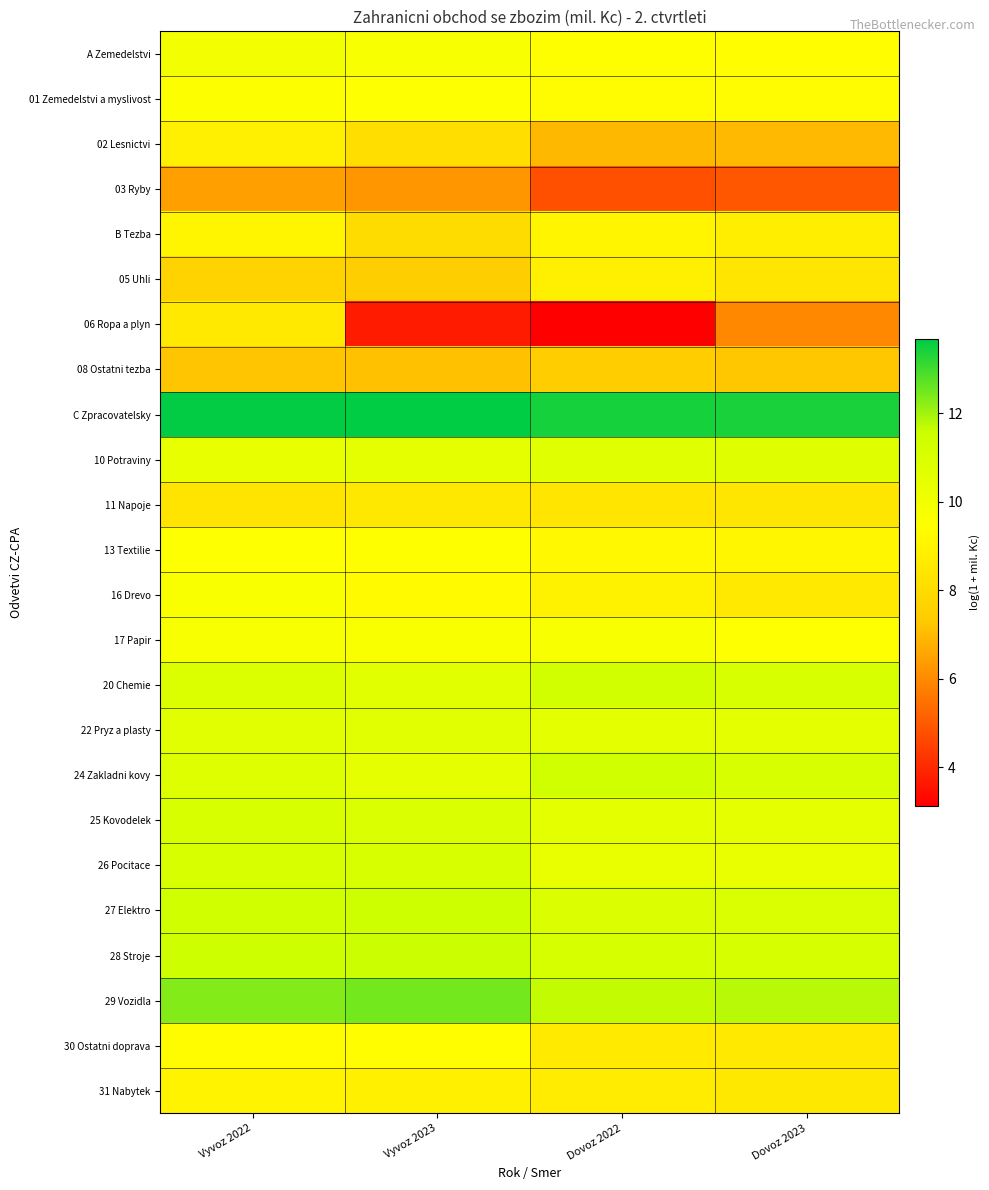

Reading left to right, extract all data points from this chart.

A Zemedelstvi: Vyvoz 2022=9.9	Vyvoz 2023=9.7	Dovoz 2022=9.4	Dovoz 2023=9.4
01 Zemedelstvi a myslivost: Vyvoz 2022=9.5	Vyvoz 2023=9.5	Dovoz 2022=9.3	Dovoz 2023=9.3
02 Lesnictvi: Vyvoz 2022=8.8	Vyvoz 2023=8.1	Dovoz 2022=7.0	Dovoz 2023=7.0
03 Ryby: Vyvoz 2022=6.5	Vyvoz 2023=6.3	Dovoz 2022=4.8	Dovoz 2023=5.0
B Tezba: Vyvoz 2022=9.1	Vyvoz 2023=8.0	Dovoz 2022=9.1	Dovoz 2023=8.8
05 Uhli: Vyvoz 2022=7.7	Vyvoz 2023=7.5	Dovoz 2022=8.8	Dovoz 2023=8.4
06 Ropa a plyn: Vyvoz 2022=8.6	Vyvoz 2023=3.7	Dovoz 2022=3.1	Dovoz 2023=6.0
08 Ostatni tezba: Vyvoz 2022=7.2	Vyvoz 2023=7.1	Dovoz 2022=7.4	Dovoz 2023=7.3
C Zpracovatelsky: Vyvoz 2022=13.6	Vyvoz 2023=13.7	Dovoz 2022=13.4	Dovoz 2023=13.4
10 Potraviny: Vyvoz 2022=10.4	Vyvoz 2023=10.5	Dovoz 2022=10.7	Dovoz 2023=10.7
11 Napoje: Vyvoz 2022=8.4	Vyvoz 2023=8.5	Dovoz 2022=8.4	Dovoz 2023=8.5
13 Textilie: Vyvoz 2022=9.5	Vyvoz 2023=9.4	Dovoz 2022=9.2	Dovoz 2023=9.1
16 Drevo: Vyvoz 2022=9.6	Vyvoz 2023=9.3	Dovoz 2022=8.9	Dovoz 2023=8.6
17 Papir: Vyvoz 2022=9.8	Vyvoz 2023=9.6	Dovoz 2022=9.7	Dovoz 2023=9.5
20 Chemie: Vyvoz 2022=10.9	Vyvoz 2023=10.6	Dovoz 2022=11.3	Dovoz 2023=11.1
22 Pryz a plasty: Vyvoz 2022=10.7	Vyvoz 2023=10.7	Dovoz 2022=10.6	Dovoz 2023=10.6
24 Zakladni kovy: Vyvoz 2022=10.8	Vyvoz 2023=10.5	Dovoz 2022=11.4	Dovoz 2023=11.1
25 Kovodelek: Vyvoz 2022=11.0	Vyvoz 2023=10.9	Dovoz 2022=10.5	Dovoz 2023=10.5
26 Pocitace: Vyvoz 2022=11.1	Vyvoz 2023=11.0	Dovoz 2022=10.4	Dovoz 2023=10.3
27 Elektro: Vyvoz 2022=11.4	Vyvoz 2023=11.5	Dovoz 2022=10.9	Dovoz 2023=11.0
28 Stroje: Vyvoz 2022=11.5	Vyvoz 2023=11.6	Dovoz 2022=11.1	Dovoz 2023=11.1
29 Vozidla: Vyvoz 2022=12.3	Vyvoz 2023=12.5	Dovoz 2022=11.7	Dovoz 2023=11.8
30 Ostatni doprava: Vyvoz 2022=9.4	Vyvoz 2023=9.4	Dovoz 2022=8.6	Dovoz 2023=8.6
31 Nabytek: Vyvoz 2022=9.0	Vyvoz 2023=8.9	Dovoz 2022=8.7	Dovoz 2023=8.5